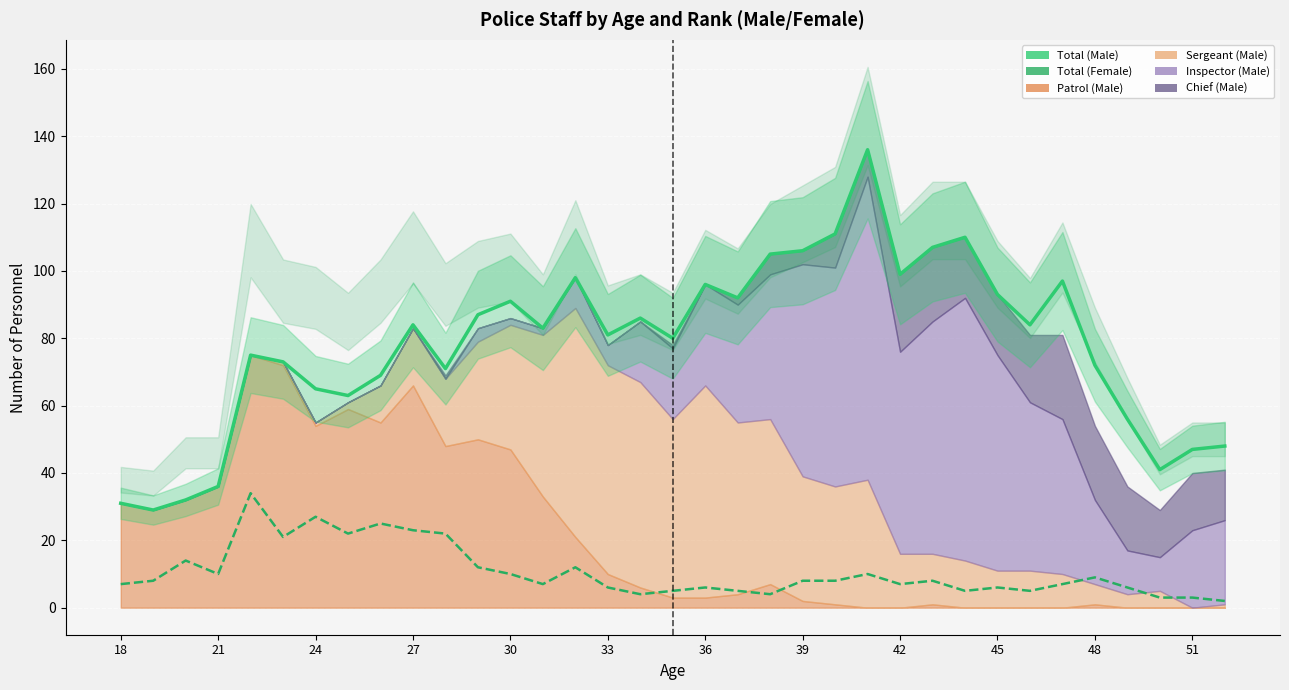

How many lines are shown in the chart?

2